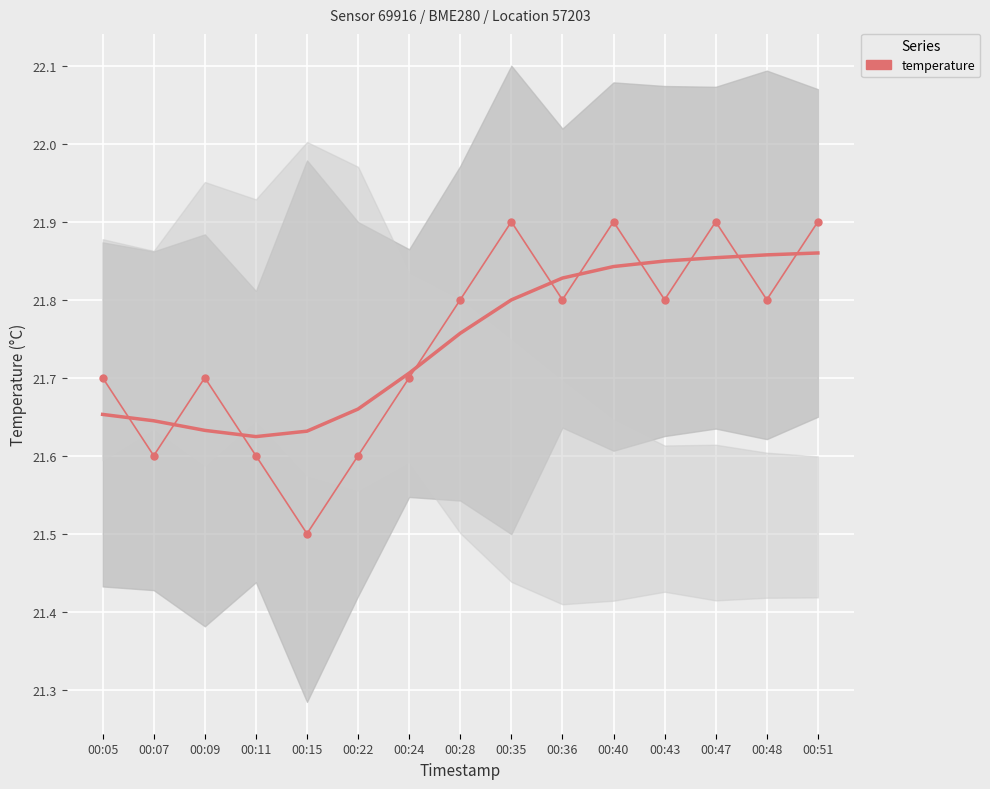

At which label is the value closest to 21?

00:15